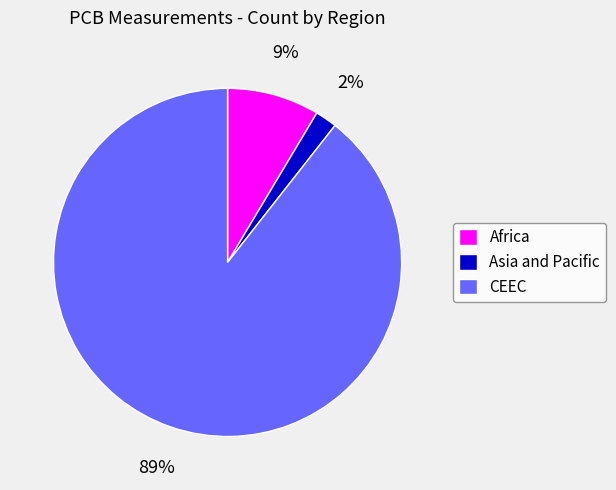

To the nearest percent, what portion does Africa represent?

9%